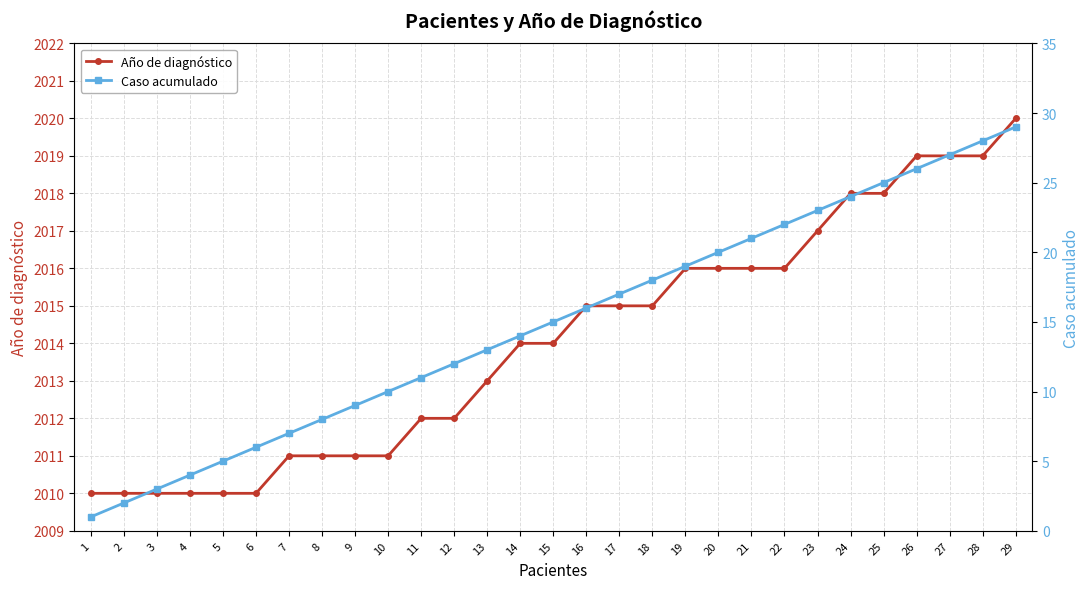

True or false: Caso acumulado and Año de diagnóstico cross at least once.

False